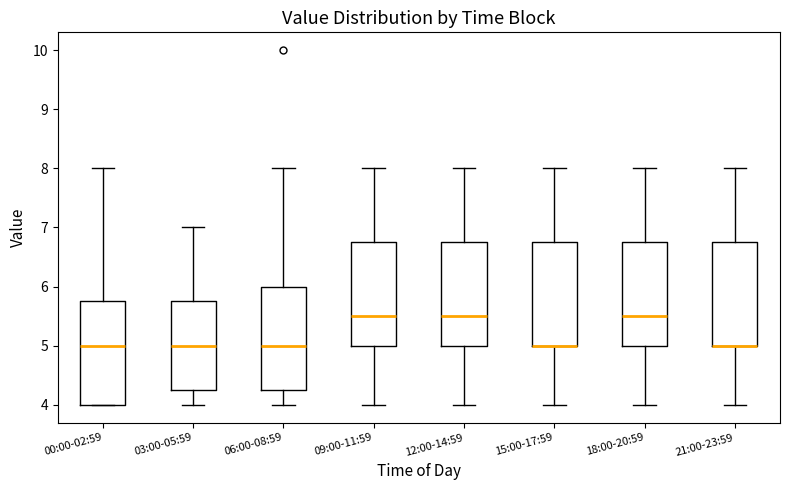

Reading left to right, read every box against the y-axis: the position of its median line, the range the box covers, and the ends of its whiskers. The values are not printed on the chart, so give them approximately, as read against the axis.

00:00-02:59: median 5.0, box 4.0 to 5.8, whiskers 4.0 to 8.0
03:00-05:59: median 5.0, box 4.3 to 5.8, whiskers 4.0 to 7.0
06:00-08:59: median 5.0, box 4.3 to 6.0, whiskers 4.0 to 8.0
09:00-11:59: median 5.5, box 5.0 to 6.8, whiskers 4.0 to 8.0
12:00-14:59: median 5.5, box 5.0 to 6.8, whiskers 4.0 to 8.0
15:00-17:59: median 5.0 (drawn on the box's lower edge), box 5.0 to 6.8, whiskers 4.0 to 8.0
18:00-20:59: median 5.5, box 5.0 to 6.8, whiskers 4.0 to 8.0
21:00-23:59: median 5.0 (drawn on the box's lower edge), box 5.0 to 6.8, whiskers 4.0 to 8.0